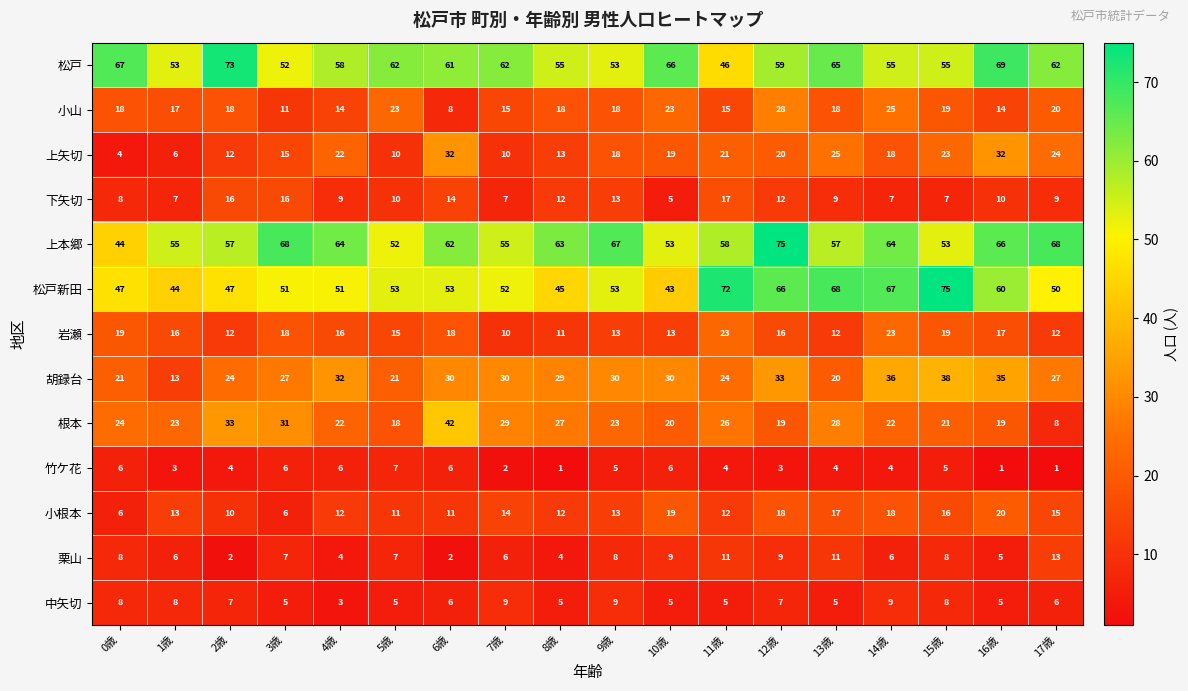

Where does the 上矢切 series first go above 19?

4歳